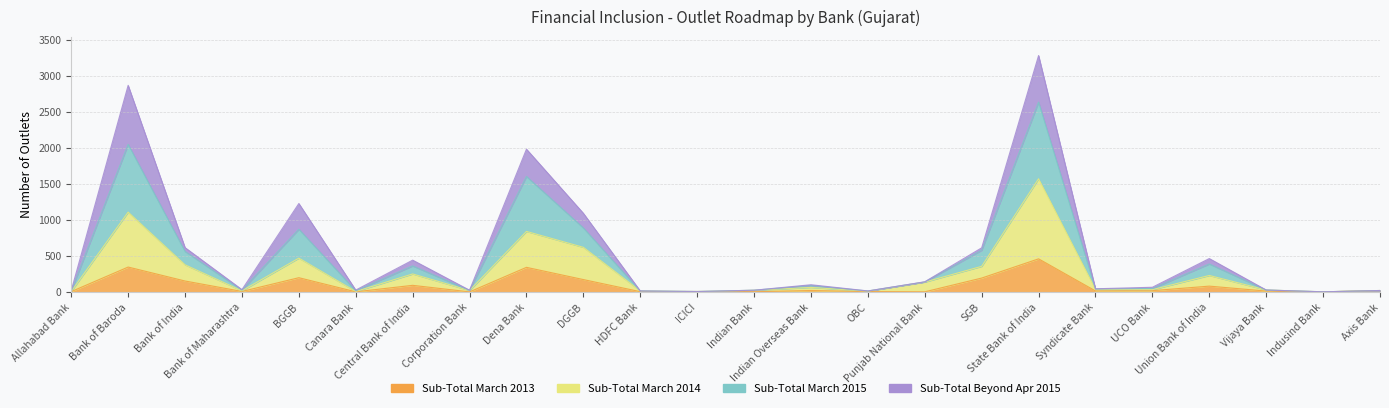

Which series has the widest spread of values?

Sub-Total March 2015